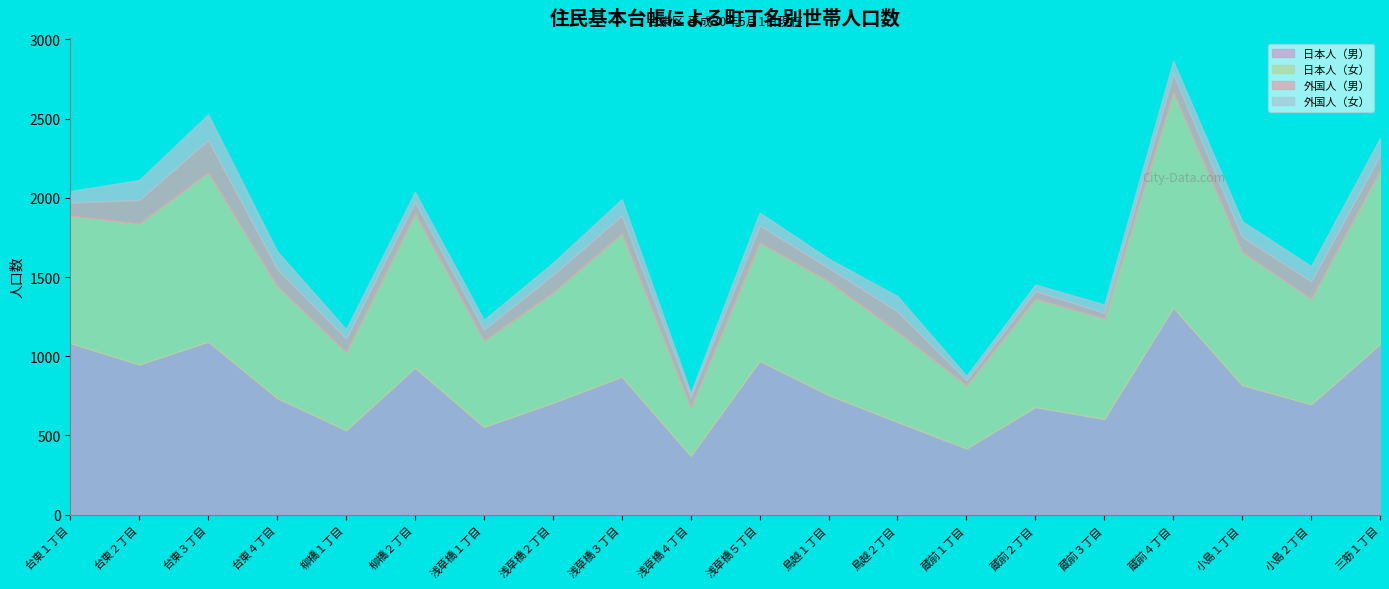

Is it true that 外国人（男） equals 38 at 鳥越２丁目?

False